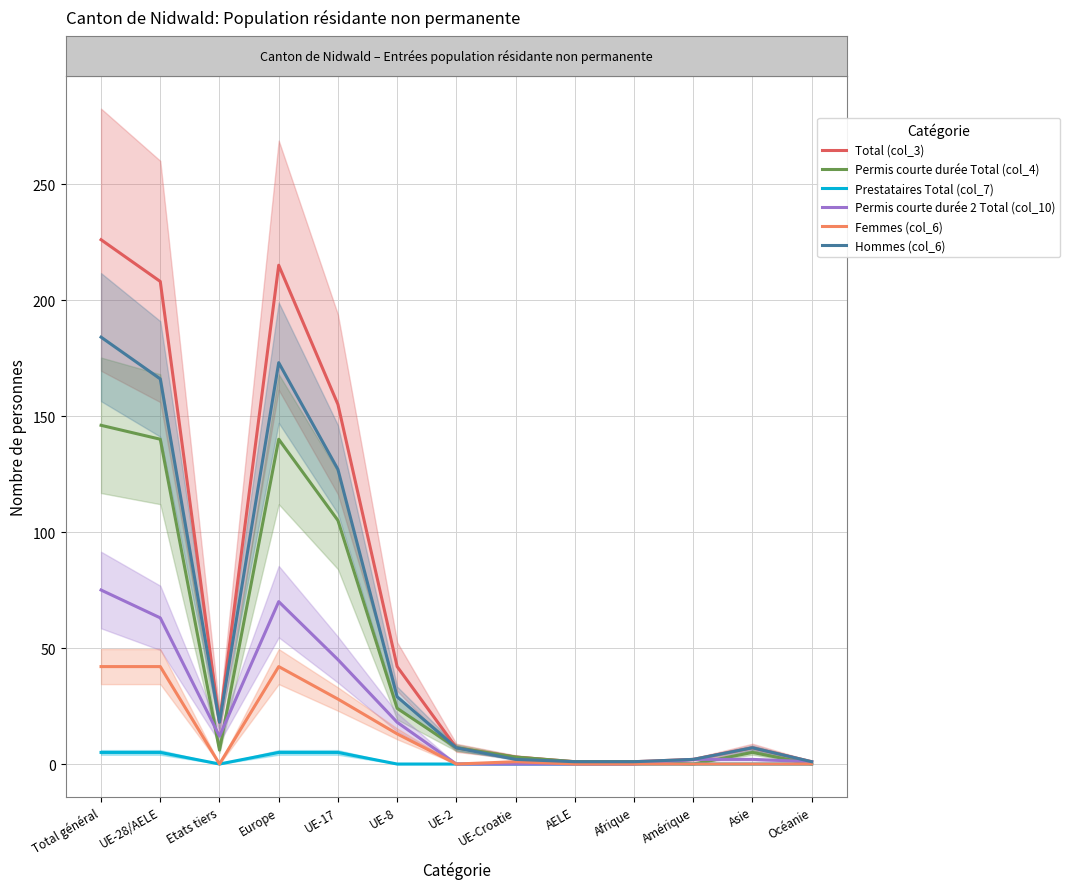

What is the difference between the highest and lowest values at UE-17?

150